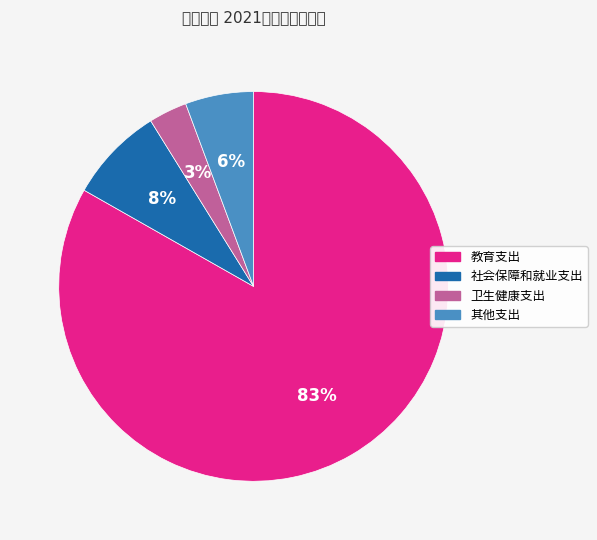

What is the total percentage of 其他支出 and 教育支出?

88.9%